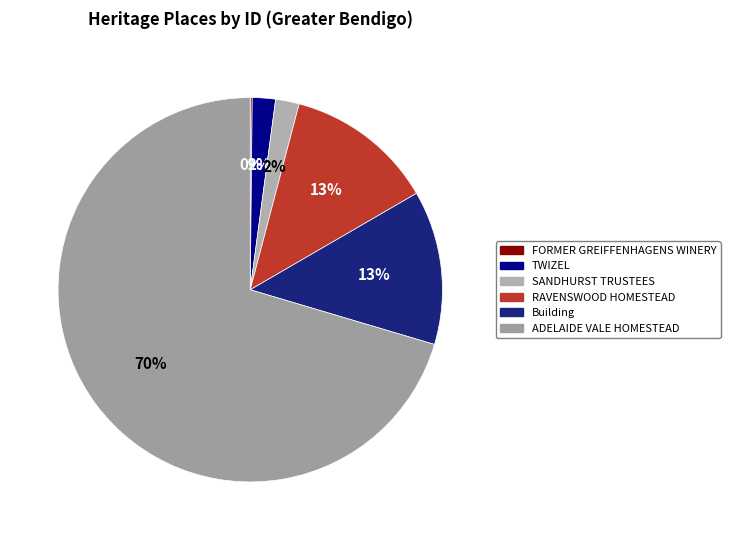

How many slices are in this pie chart?

6